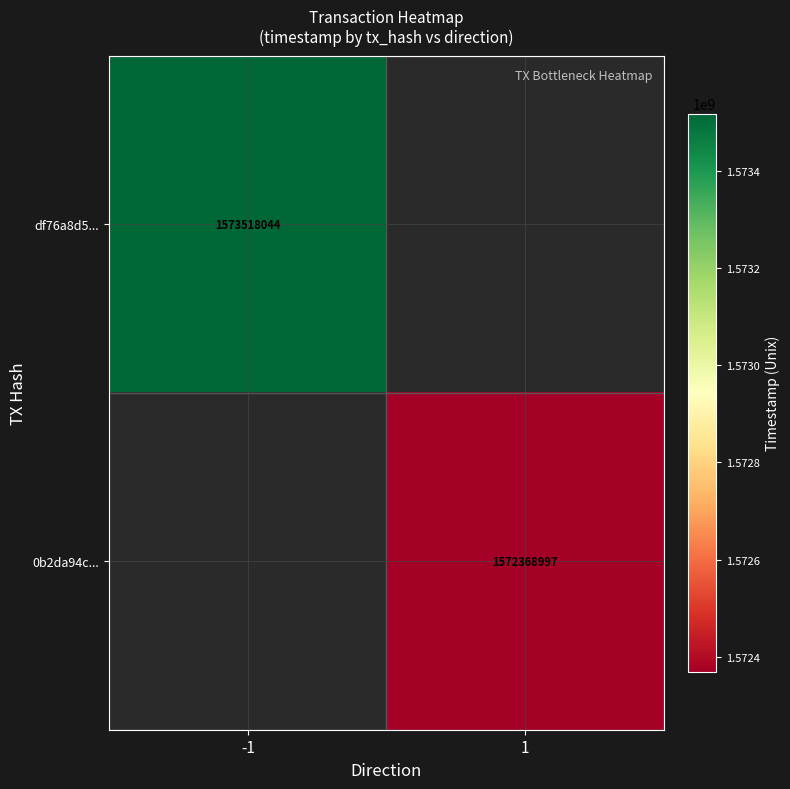

The value of 0b2da94c... at 1 is 1045950128.4. True or false?

False